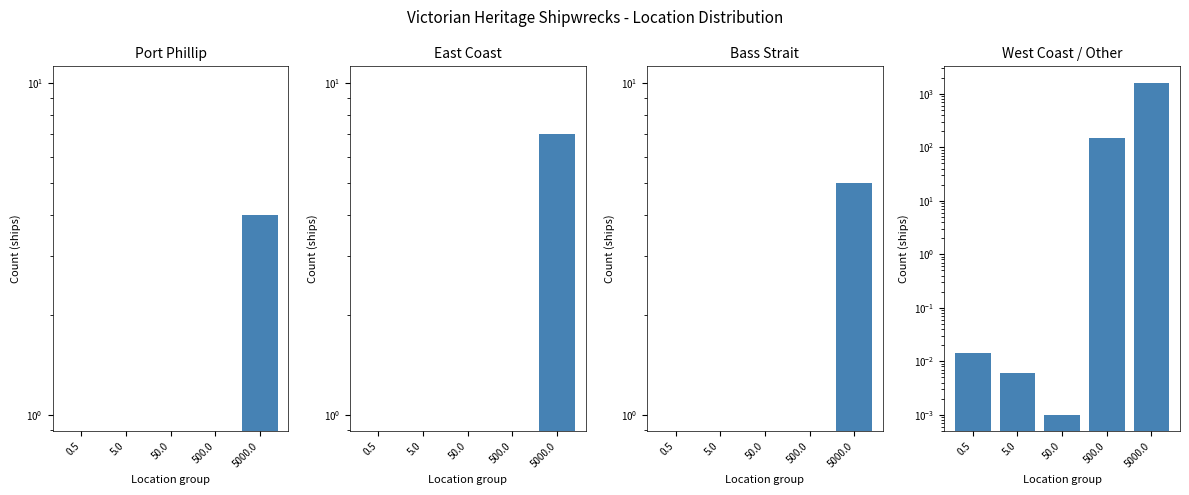

How many groups of bars are there?

5